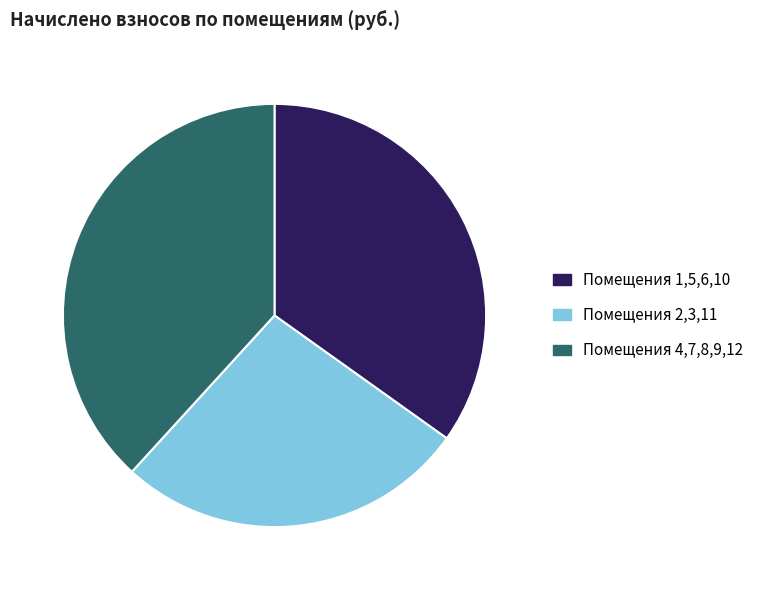

Is Помещения 1,5,6,10 the majority of the pie?

No